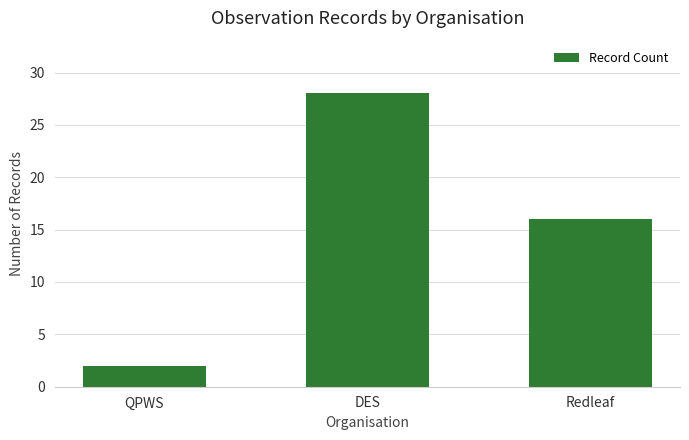

Rank the categories by value from highest to lowest.

DES, Redleaf, QPWS